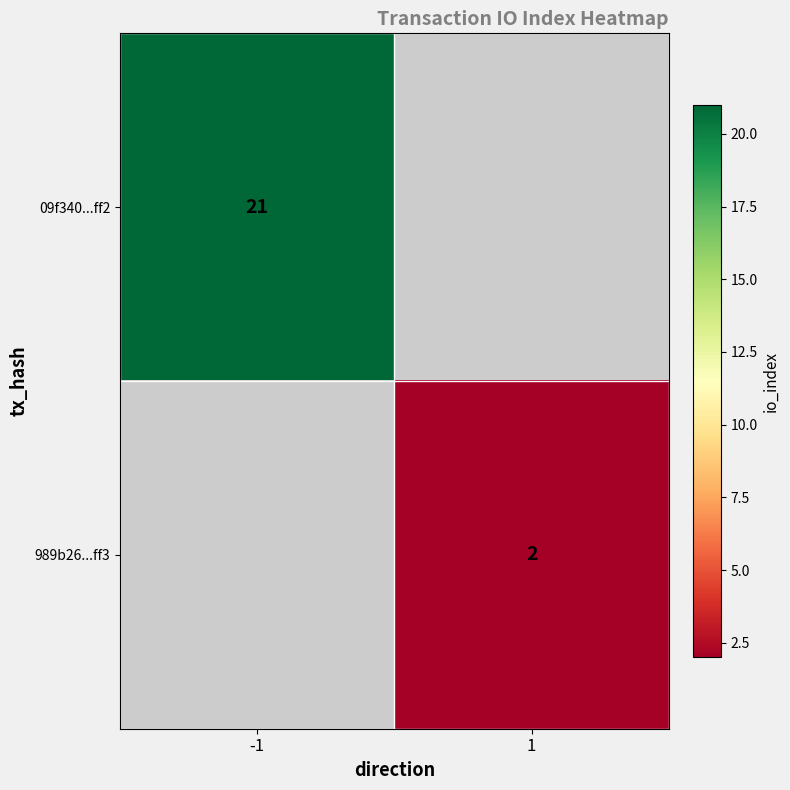

Is the value of 09f340...ff2 at -1 greater than the value of 989b26...ff3 at 1?

Yes